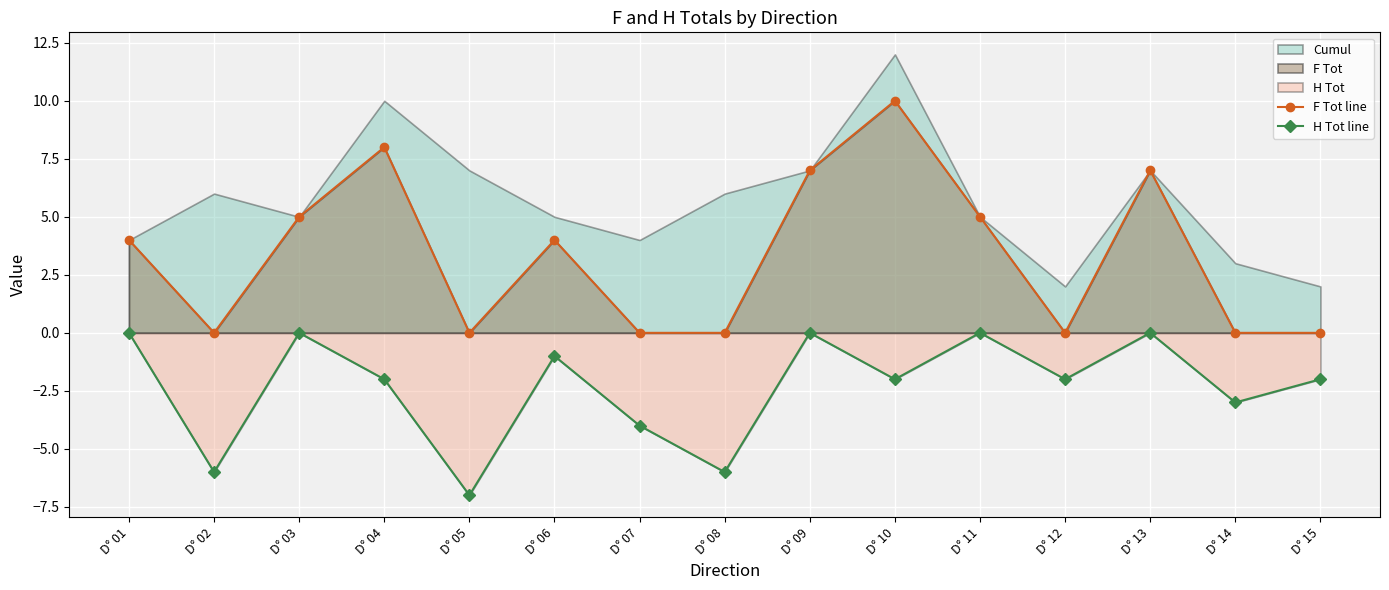

What is the difference between the maximum and minimum values in the H Tot line series?

7